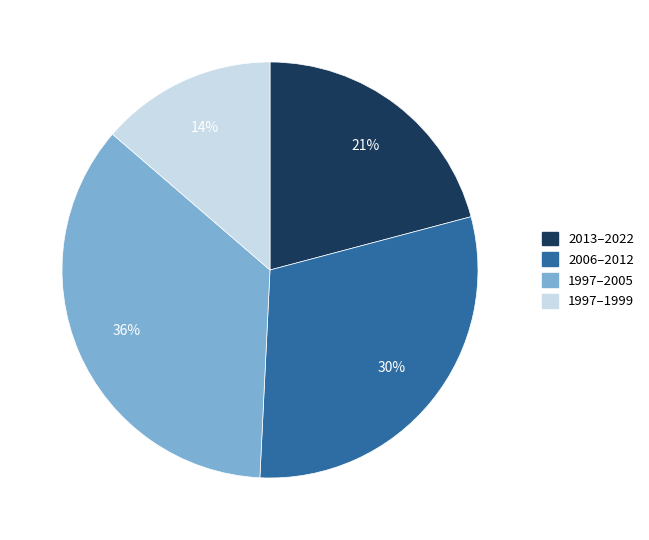

Do 1997–2005 and 2013–2022 together represent more than half of the pie?

Yes